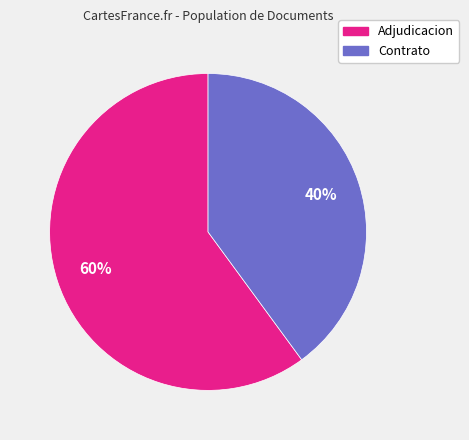

Does any single category account for the majority?

Yes